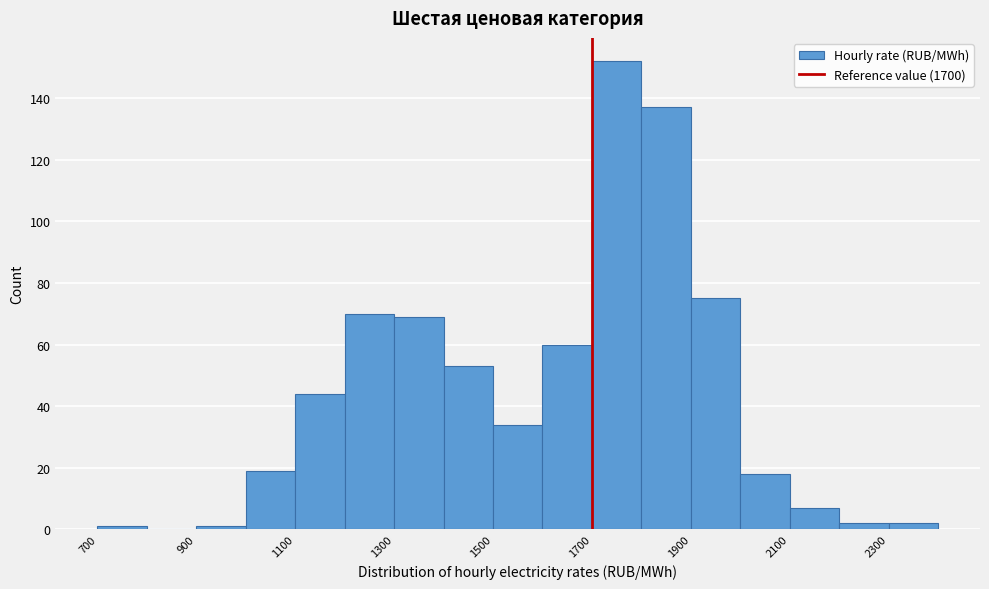

Reading left to right, list every bar in this chart as the range it spans on the x-axis followed by its height. The values are not printed on the chart, so give them approximately, as read against the axis.

700 to 800: under 2
800 to 900: 0
900 to 1000: under 2
1000 to 1100: 20
1100 to 1200: 44
1200 to 1300: 70
1300 to 1400: 70
1400 to 1500: 54
1500 to 1600: 34
1600 to 1700: 60
1700 to 1800: 152
1800 to 1900: 138
1900 to 2000: 76
2000 to 2100: 18
2100 to 2200: 8
2200 to 2300: 2
2300 to 2400: 2